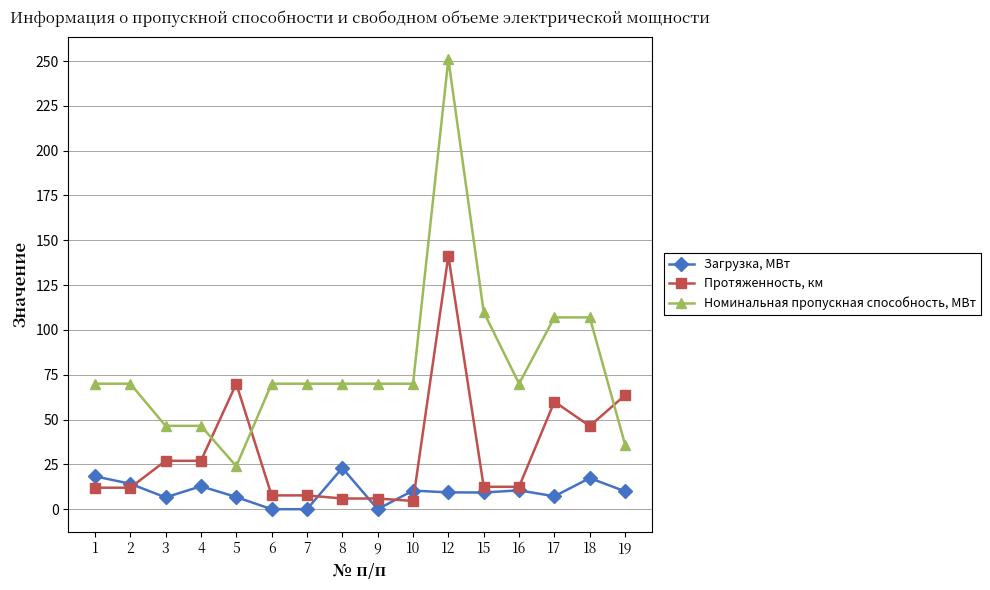

Is it true that Протяженность, км equals 214.4 at 12?

False